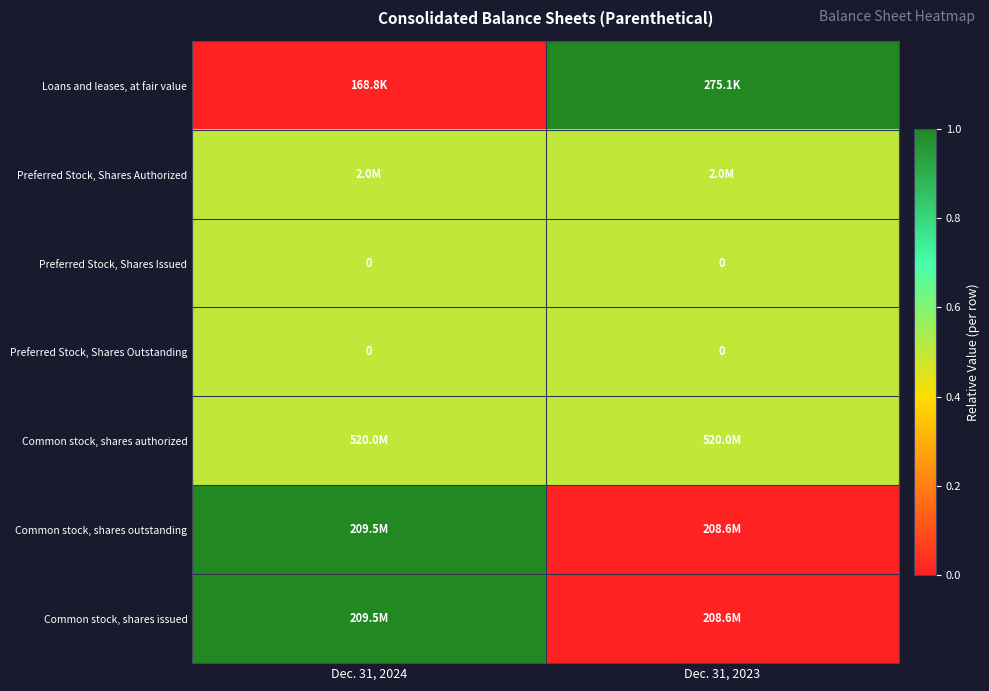

True or false: Preferred Stock, Shares Outstanding has a value of 0.0 at Dec. 31, 2024.

True